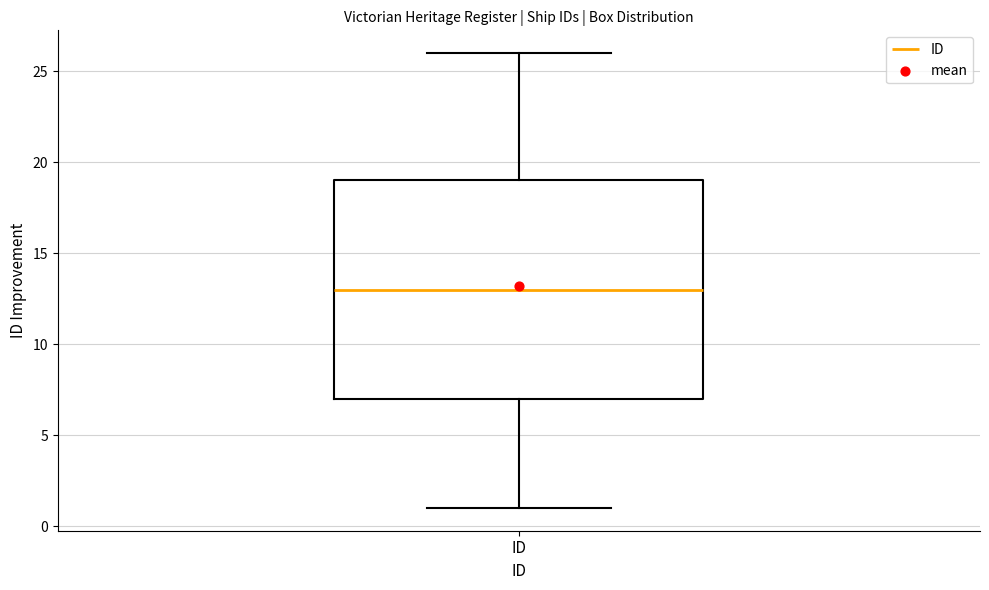

Read this box plot against the y-axis: the position of the median line, the range covered by the box, and the ends of both whiskers. The values are not printed on the chart, so give them approximately, as read against the axis.

median 13, box 7 to 19, whiskers 1 to 26